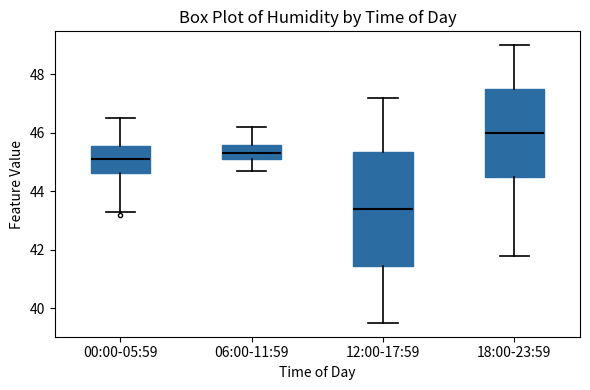

Reading left to right, read every box against the y-axis: the position of its median line, the range the box covers, and the ends of its whiskers. The values are not printed on the chart, so give them approximately, as read against the axis.

00:00-05:59: median 45.2, box 44.6 to 45.6, whiskers 43.4 to 46.6
06:00-11:59: median 45.4, box 45.2 to 45.6, whiskers 44.8 to 46.2
12:00-17:59: median 43.4, box 41.4 to 45.4, whiskers 39.6 to 47.2
18:00-23:59: median 46.0, box 44.6 to 47.6, whiskers 41.8 to 49.0